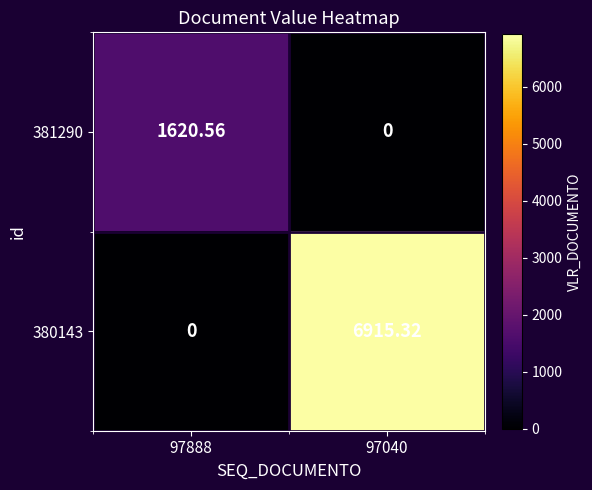

At 97888, list the series in order from largest to smallest.

381290, 380143